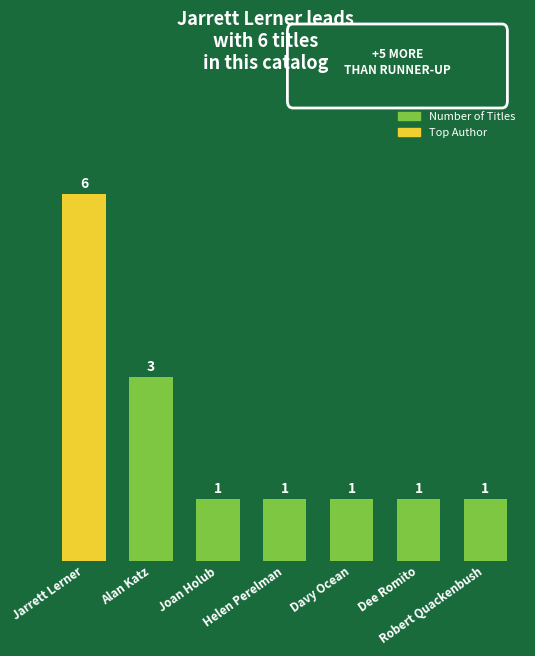

What is the difference between the maximum and second lowest values?

5